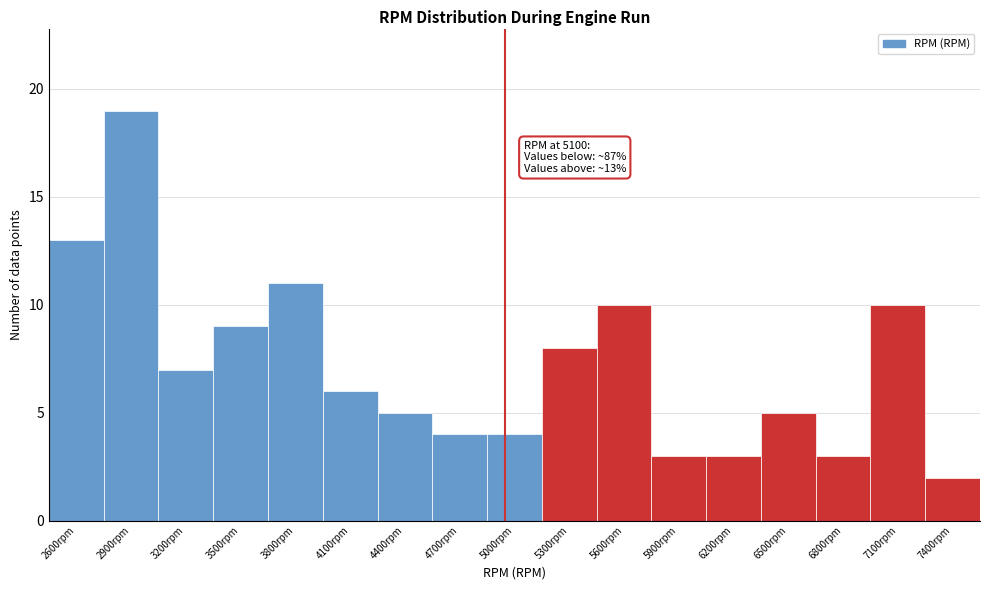

Reading left to right, transcribe all the data shown in this chart.

2600rpm=13	2900rpm=19	3200rpm=7	3500rpm=9	3800rpm=11	4100rpm=6	4400rpm=5	4700rpm=4	5000rpm=4	5300rpm=8	5600rpm=10	5900rpm=3	6200rpm=3	6500rpm=5	6800rpm=3	7100rpm=10	7400rpm=2